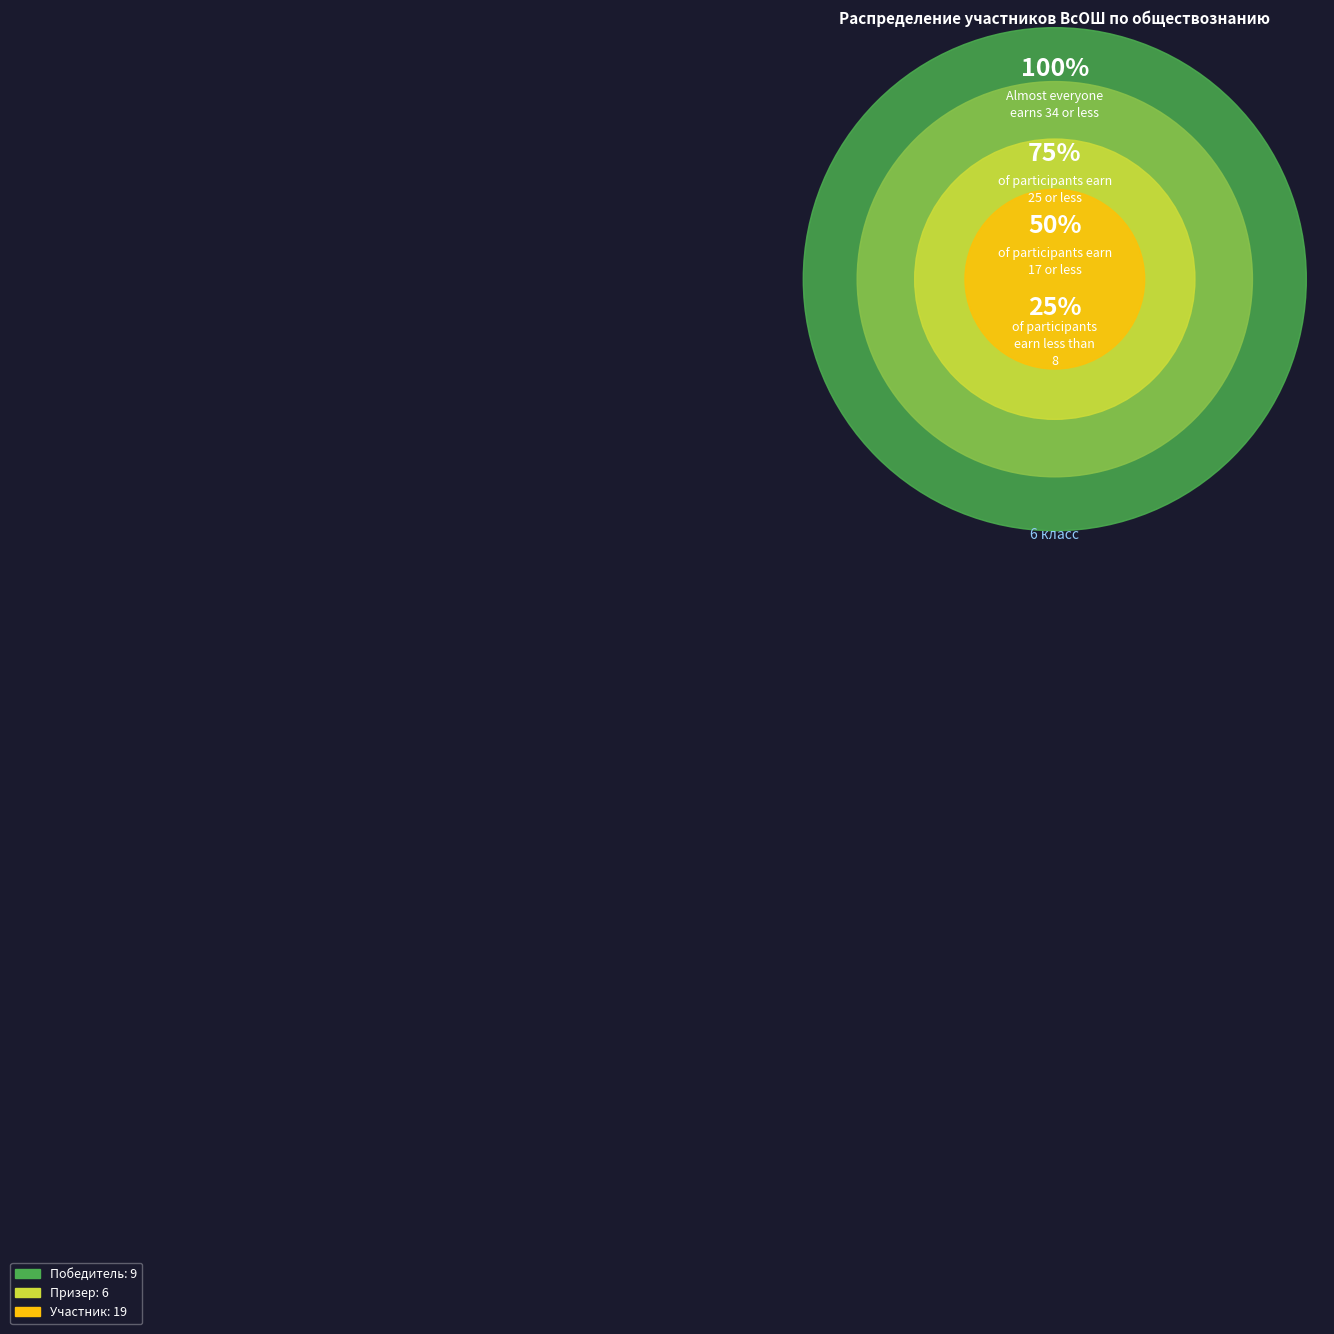

What is the total percentage of Победитель and Участник?

82.4%